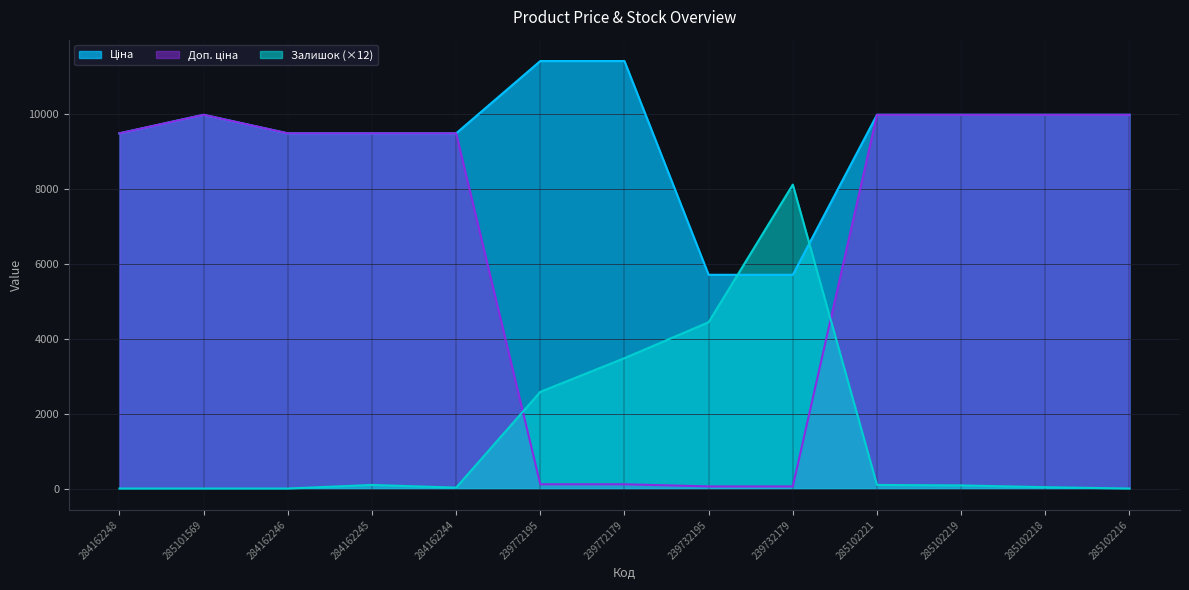

What is the total value across all series at 285102216?

19950.0